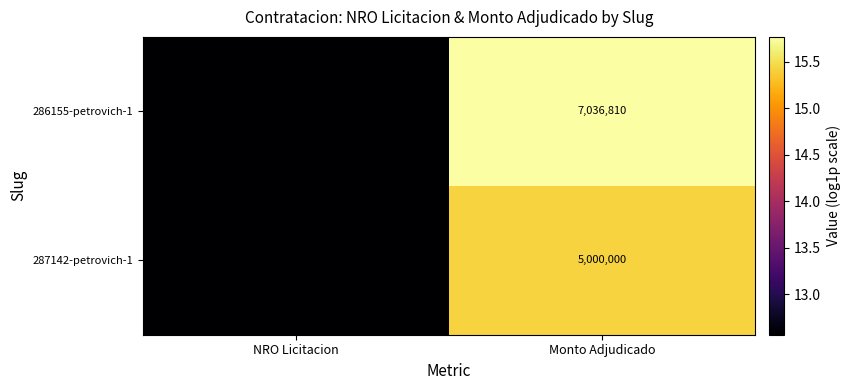

List the series in order of their peak value, lowest first.

287142-petrovich-1, 286155-petrovich-1